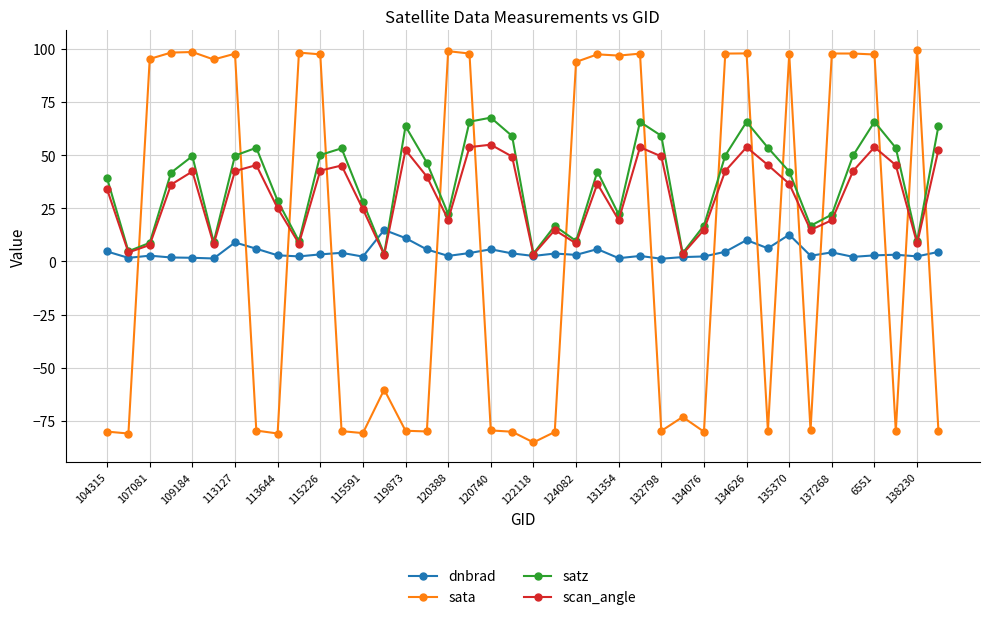

Rank the series by their maximum value, from highest to lowest.

sata, satz, scan_angle, dnbrad